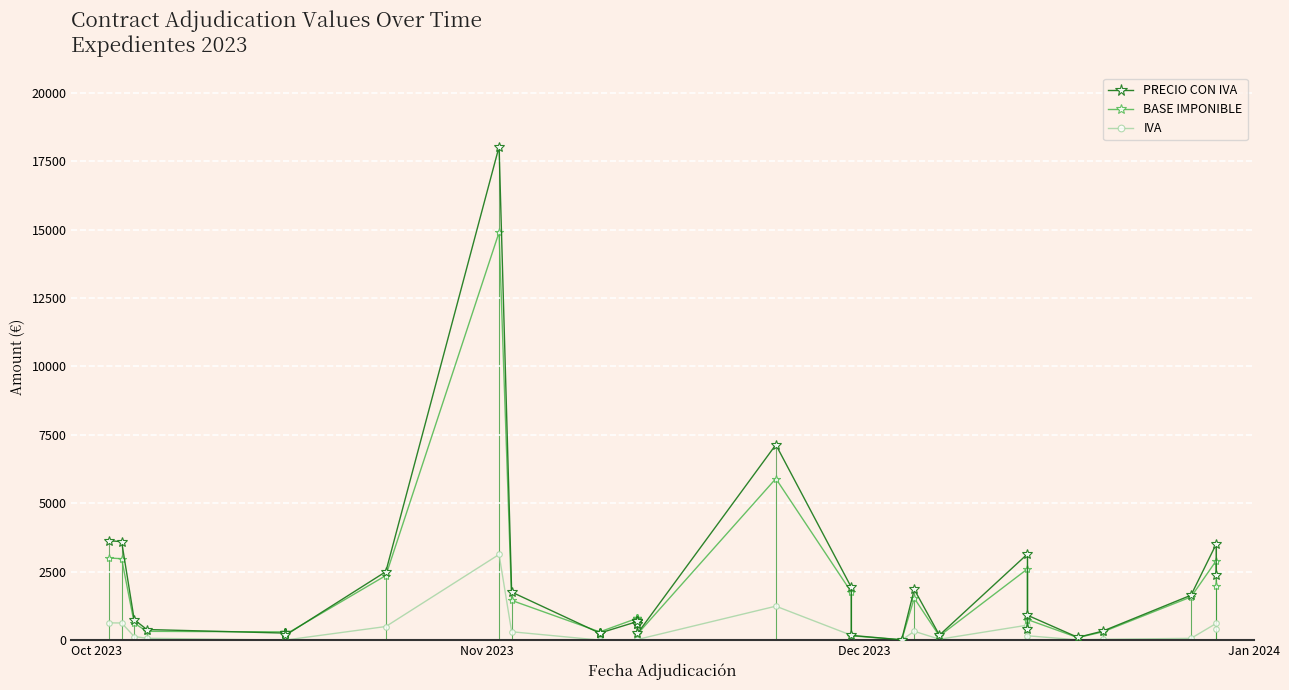

True or false: IVA has more than 0 interior local peaks.

True